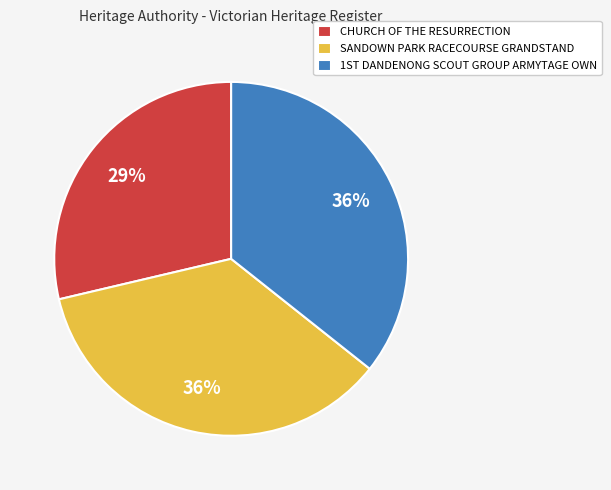

Which category has the smallest portion of the pie?

CHURCH OF THE RESURRECTION